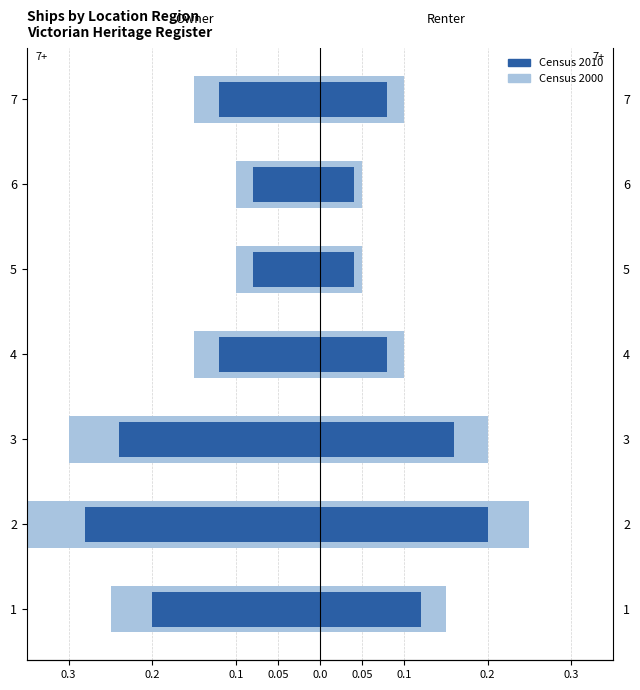

Which series has the largest range (max minus min)?

Census 2000